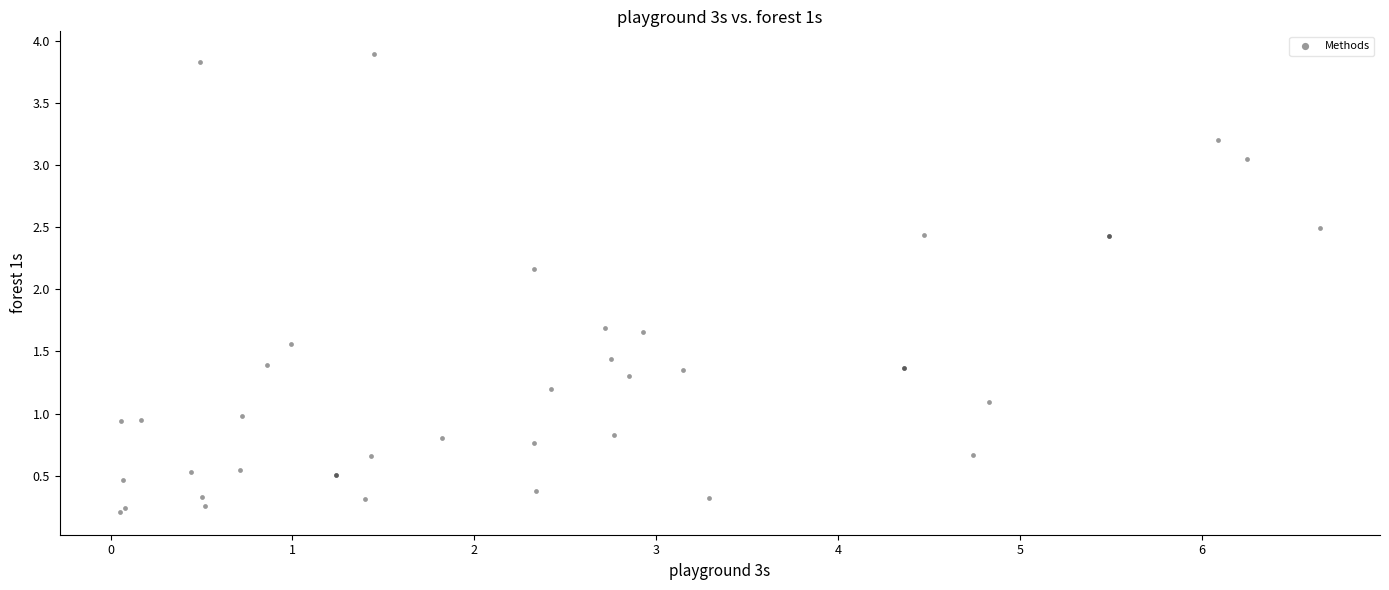

What Y value in the scatter plot is closest to 2?

2.2